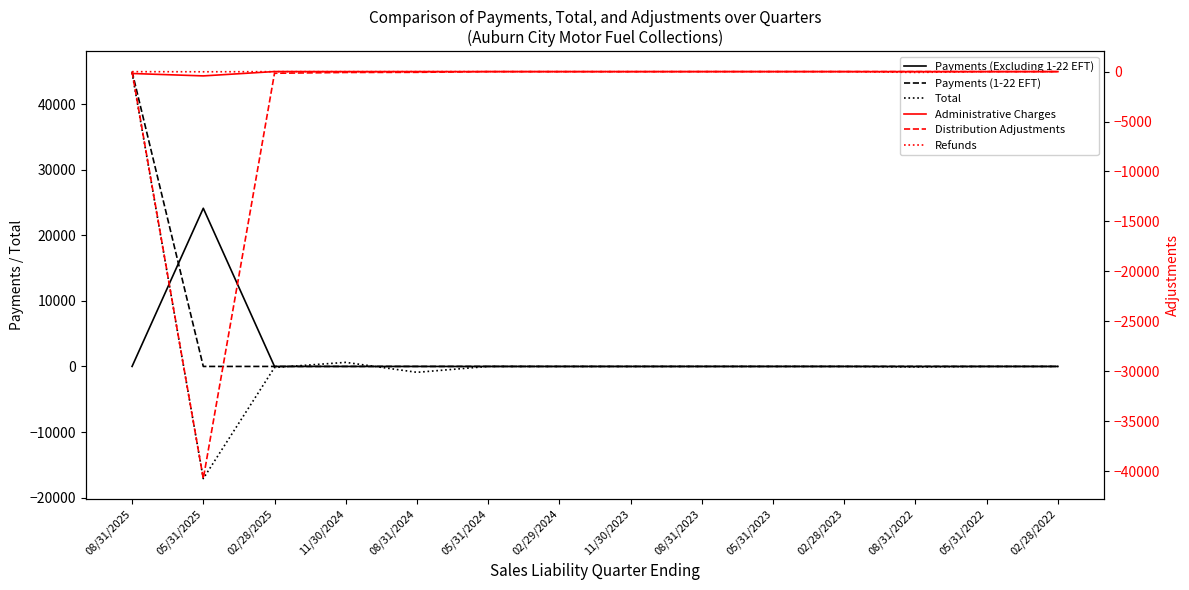

Where is Administrative Charges nearest to the value -211?

08/31/2025